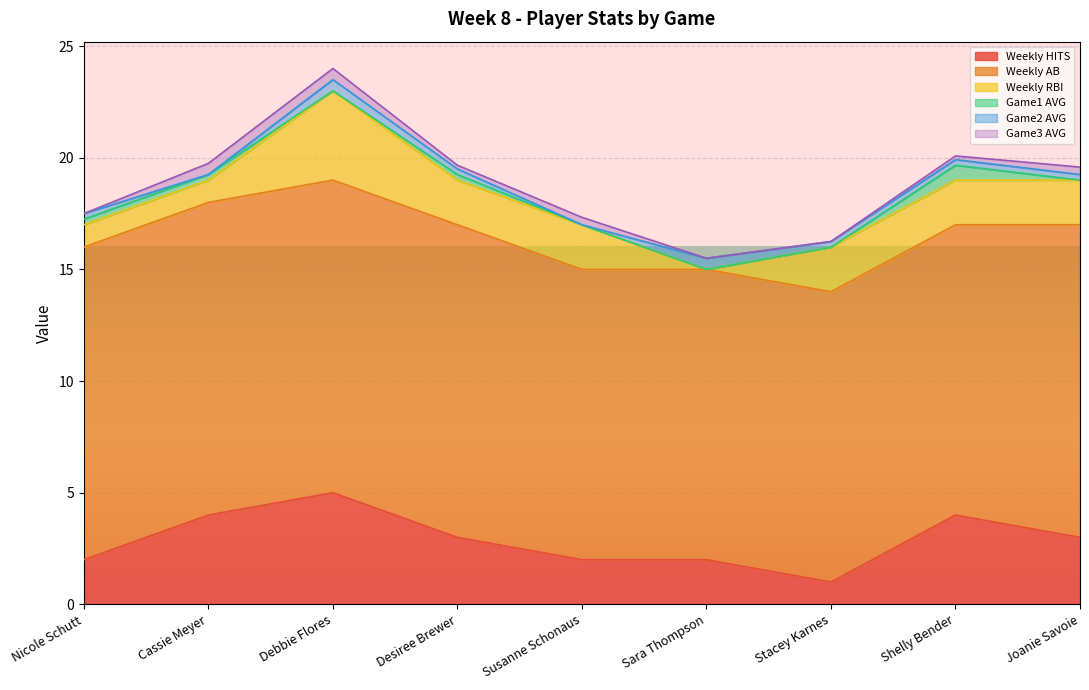

How many values in Game2 AVG are above zero?

7